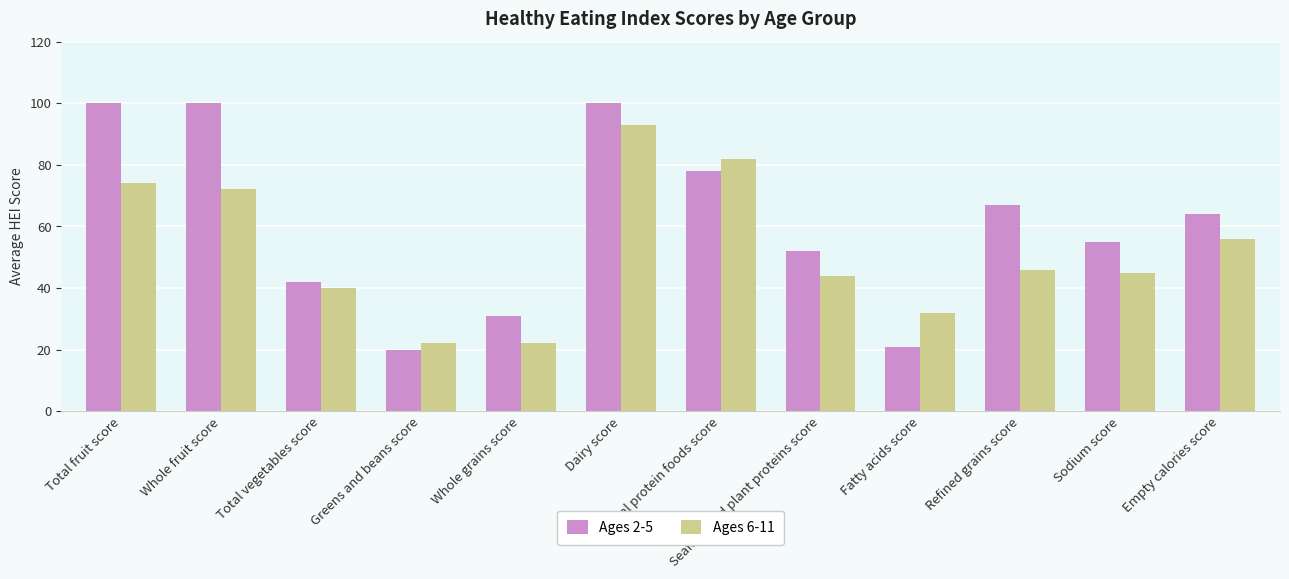

Does the chart contain any negative values?

No